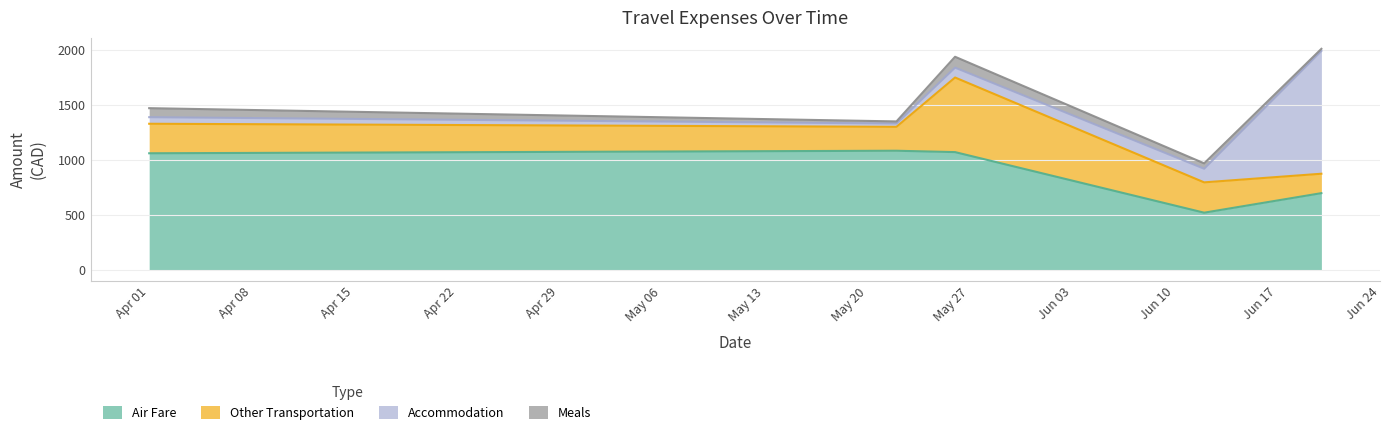

What is the sum of the Meals values at 2014-06-12 and 2014-05-22?

68.4